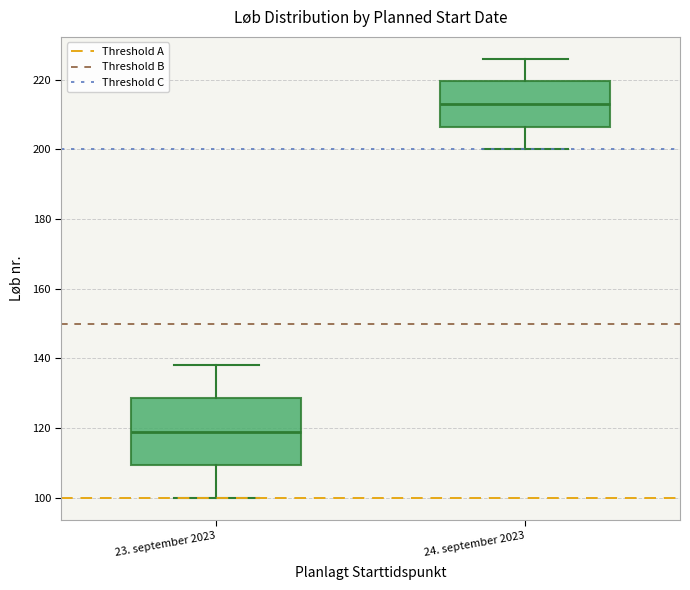

Which box is the tallest, from its lower edge to its upper edge?

23. september 2023